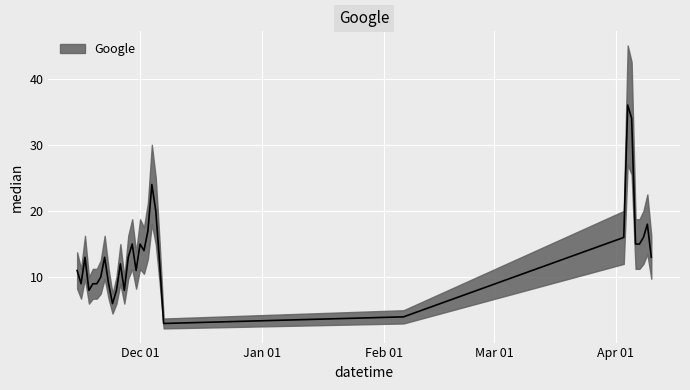

Which has a higher value, 2018-02-06 or 2018-04-07?

2018-04-07